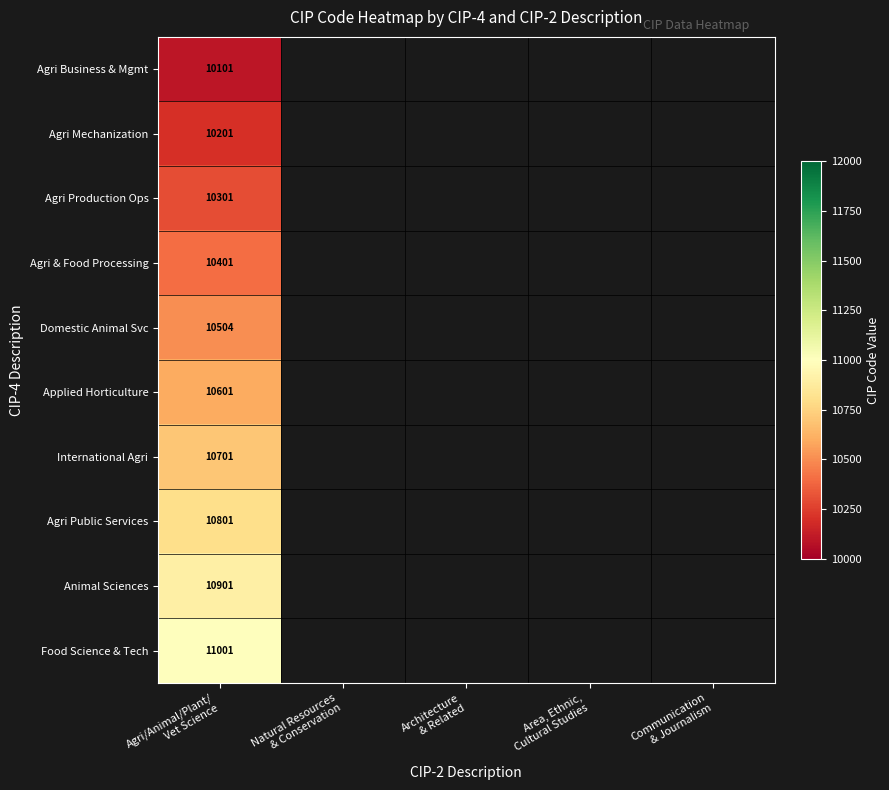

At how many categories does at least one series exceed 10822?

1